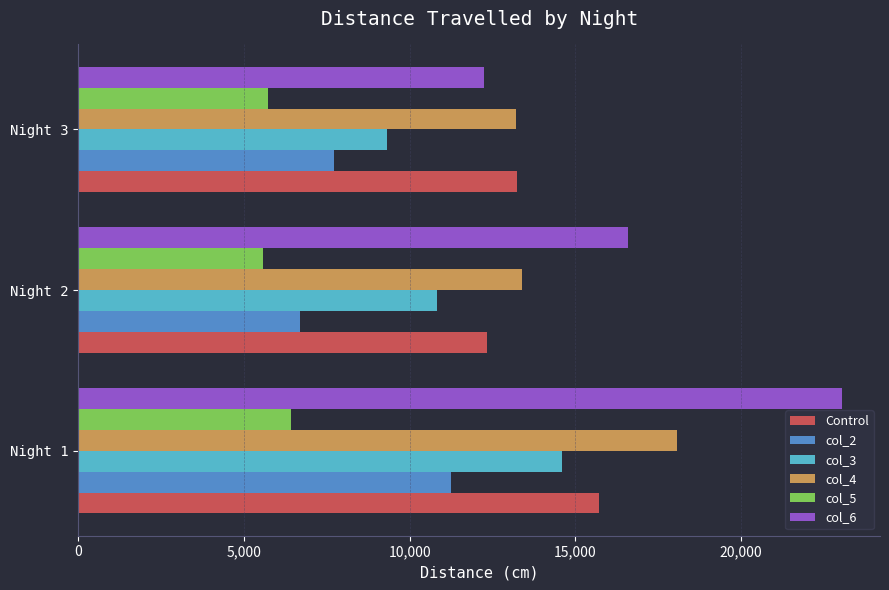

How many data points in col_2 are less than 7726?

1